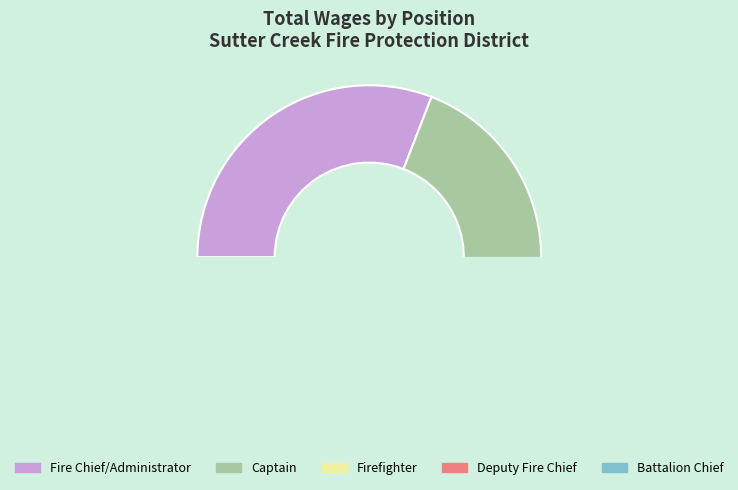

To the nearest percent, what is the difference between the Firefighter and Battalion Chief slice percentages?

3%